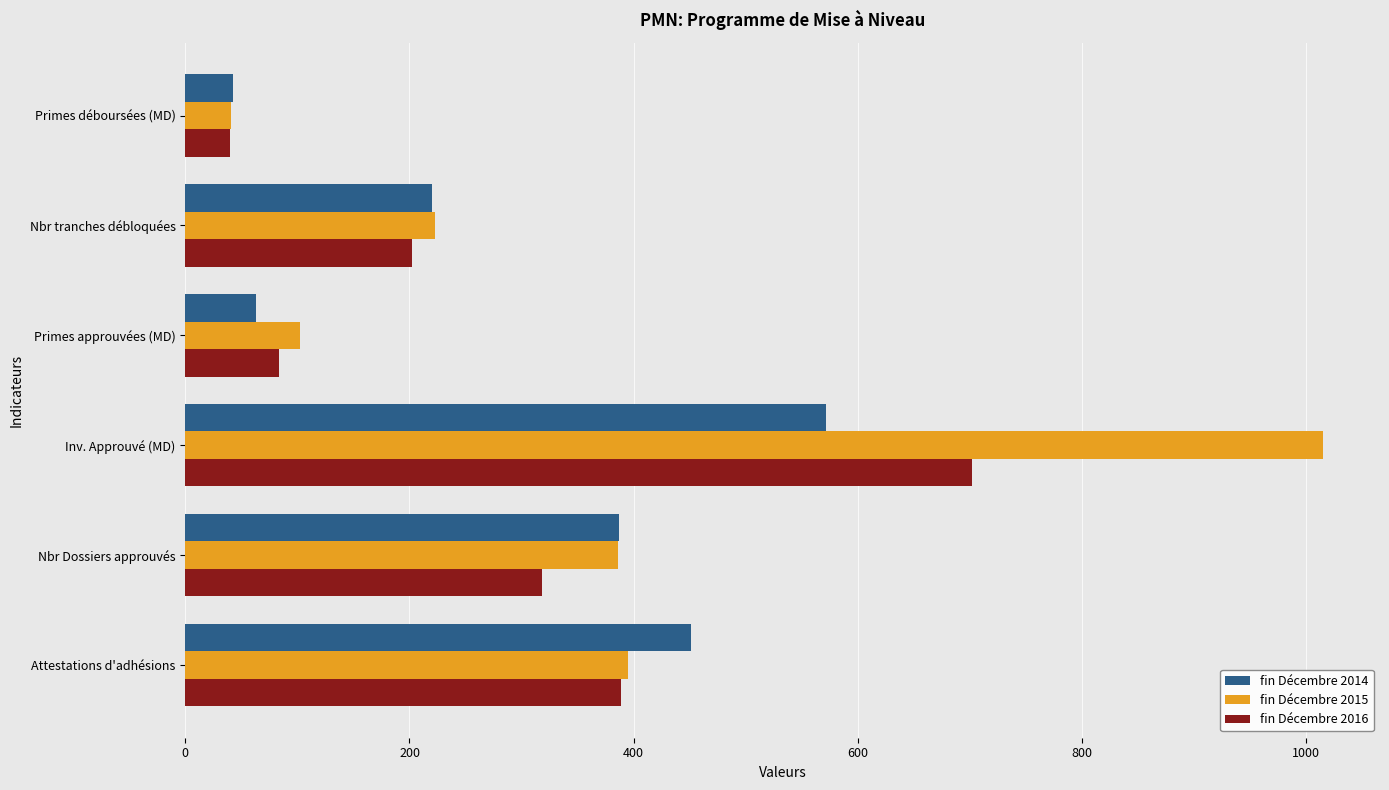

How many distinct data groups are displayed?

3